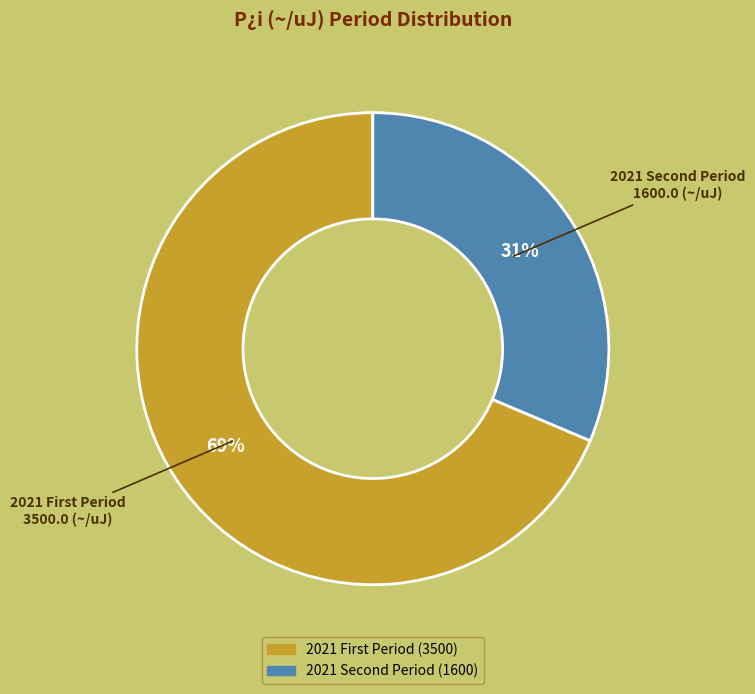

Is there any slice that represents more than half of the pie?

Yes